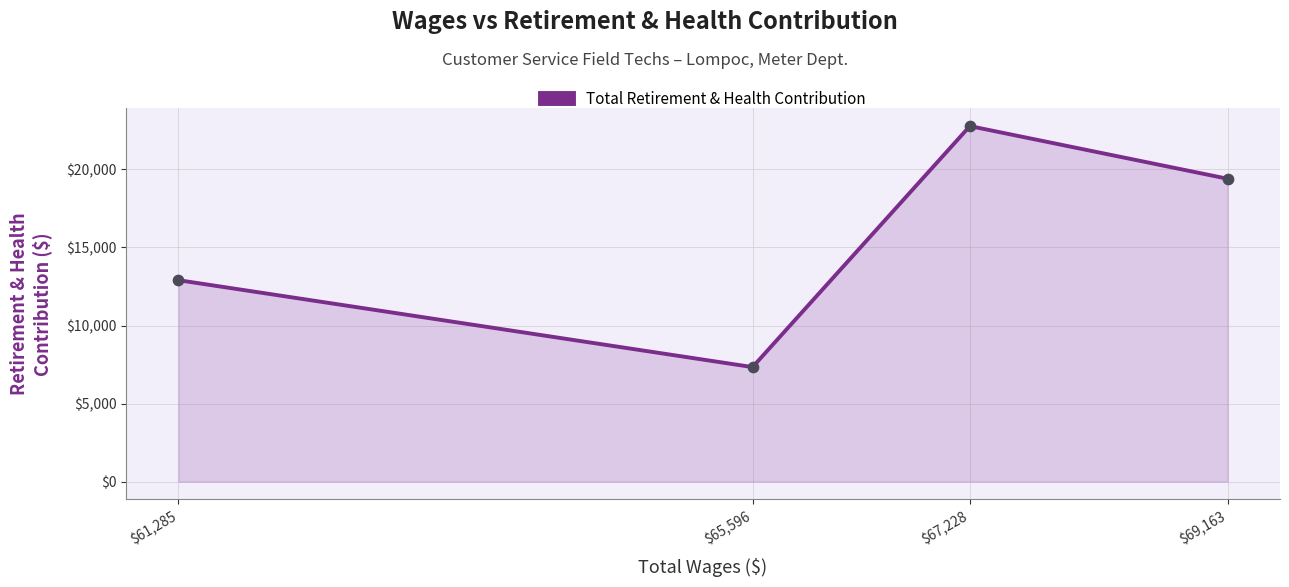

Approximately how many times larger is the value at $67,228 compared to $65,596?

3.1